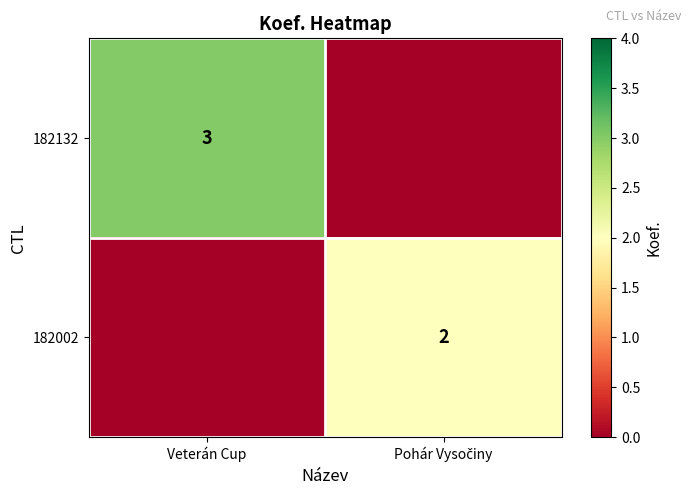

The 182132 series shows 4 at Veterán Cup. True or false?

False